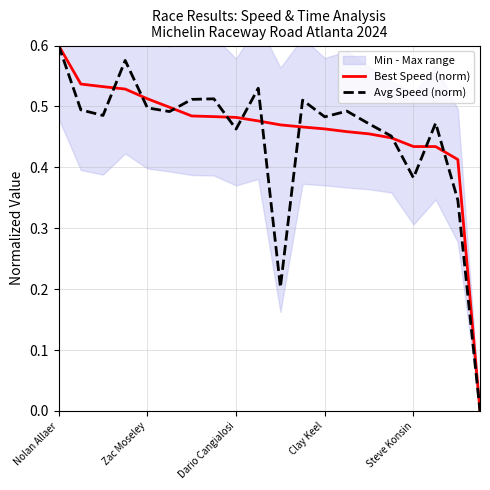

How many data points in Avg Speed (norm) are above 0?

19